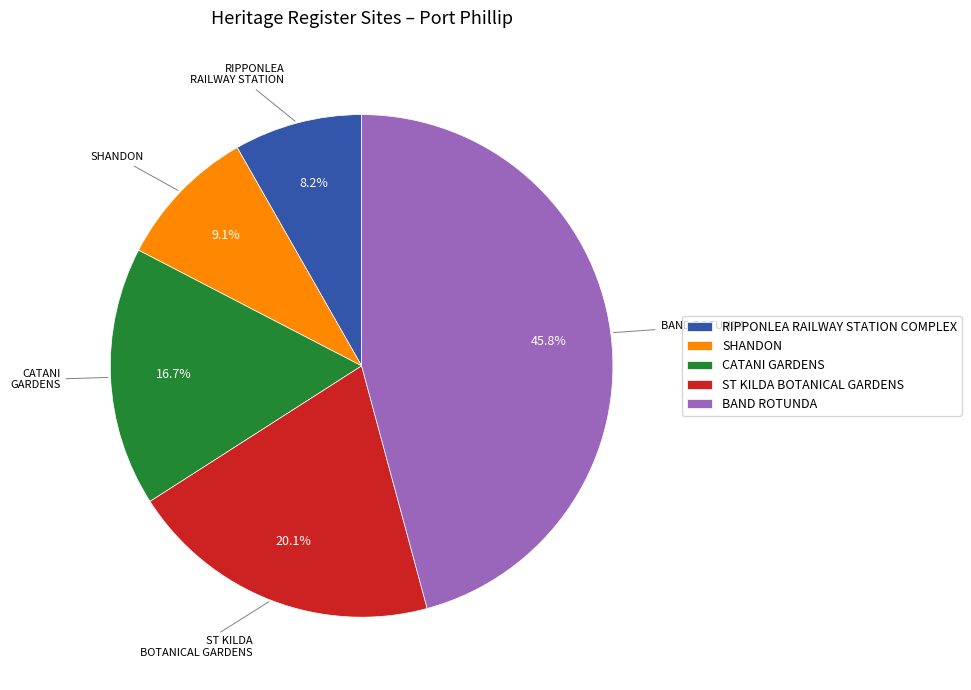

What percentage is the RIPPONLEA RAILWAY STATION COMPLEX slice, to the nearest percent?

8%